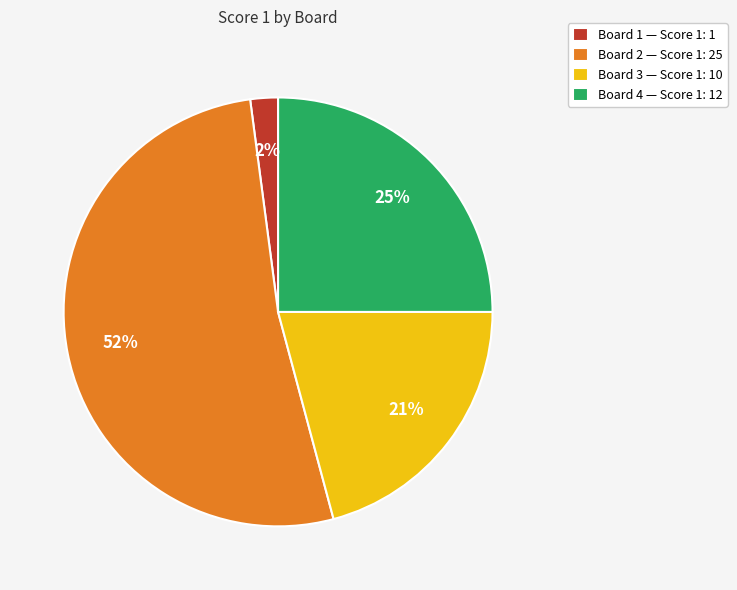

Between Board 3 — Score 1: 10 and Board 4 — Score 1: 12, which is larger?

Board 4 — Score 1: 12